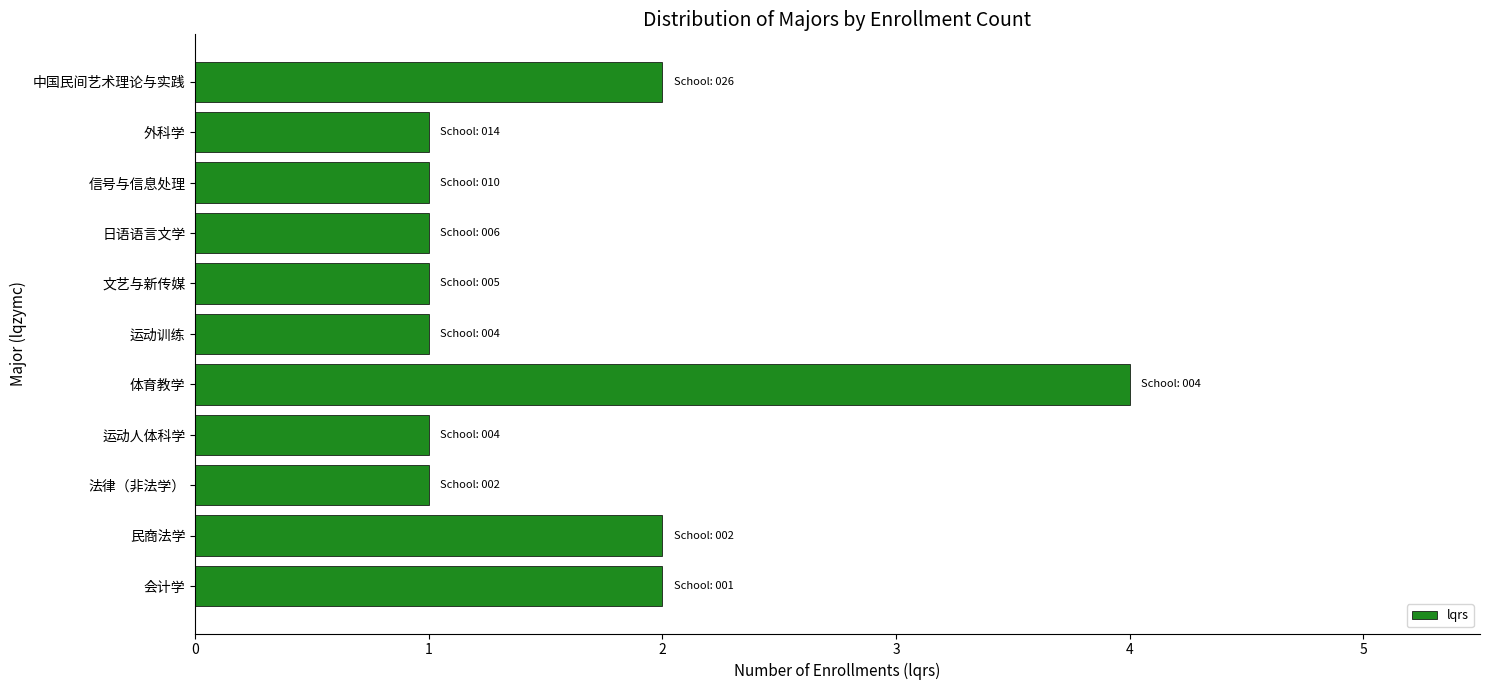

The chart shows a value of 0 at 运动训练. True or false?

False